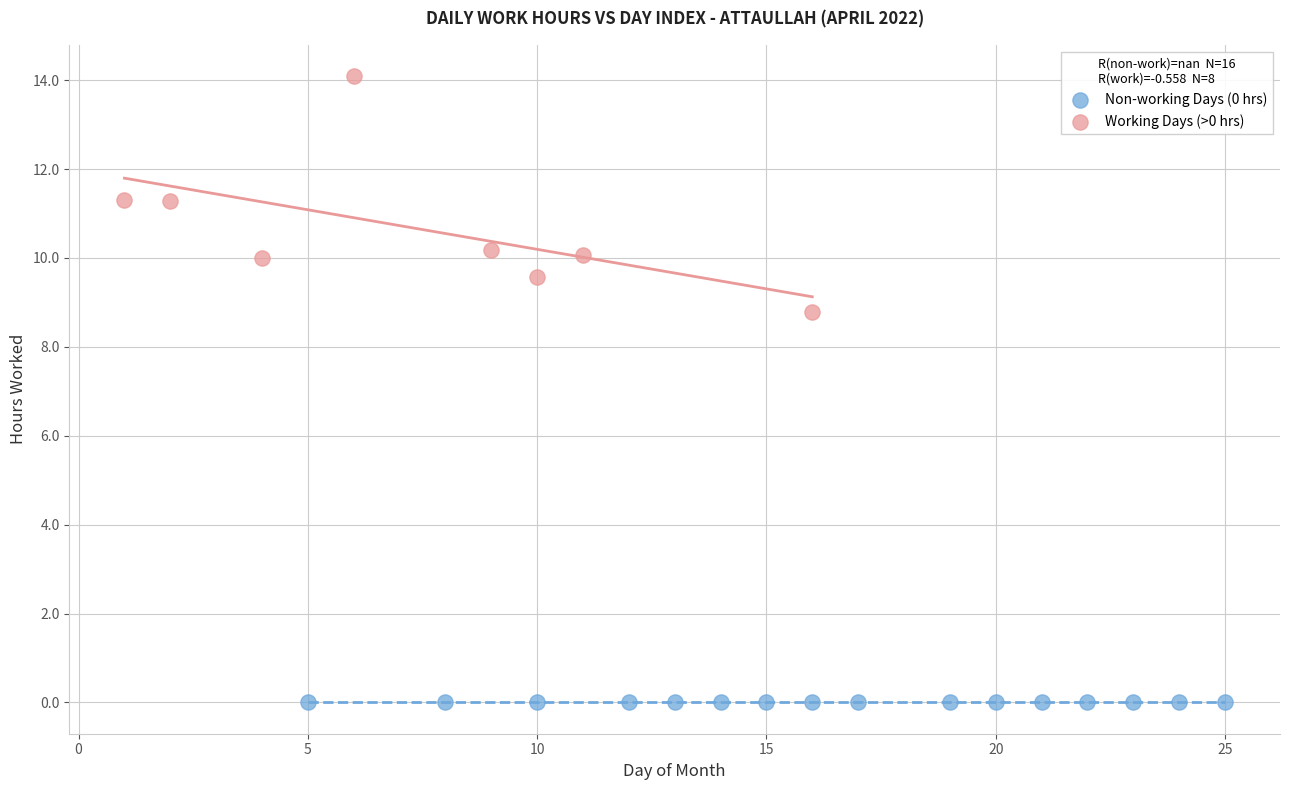

Which series contains the lowest Y value?

Non-working Days (0 hrs)